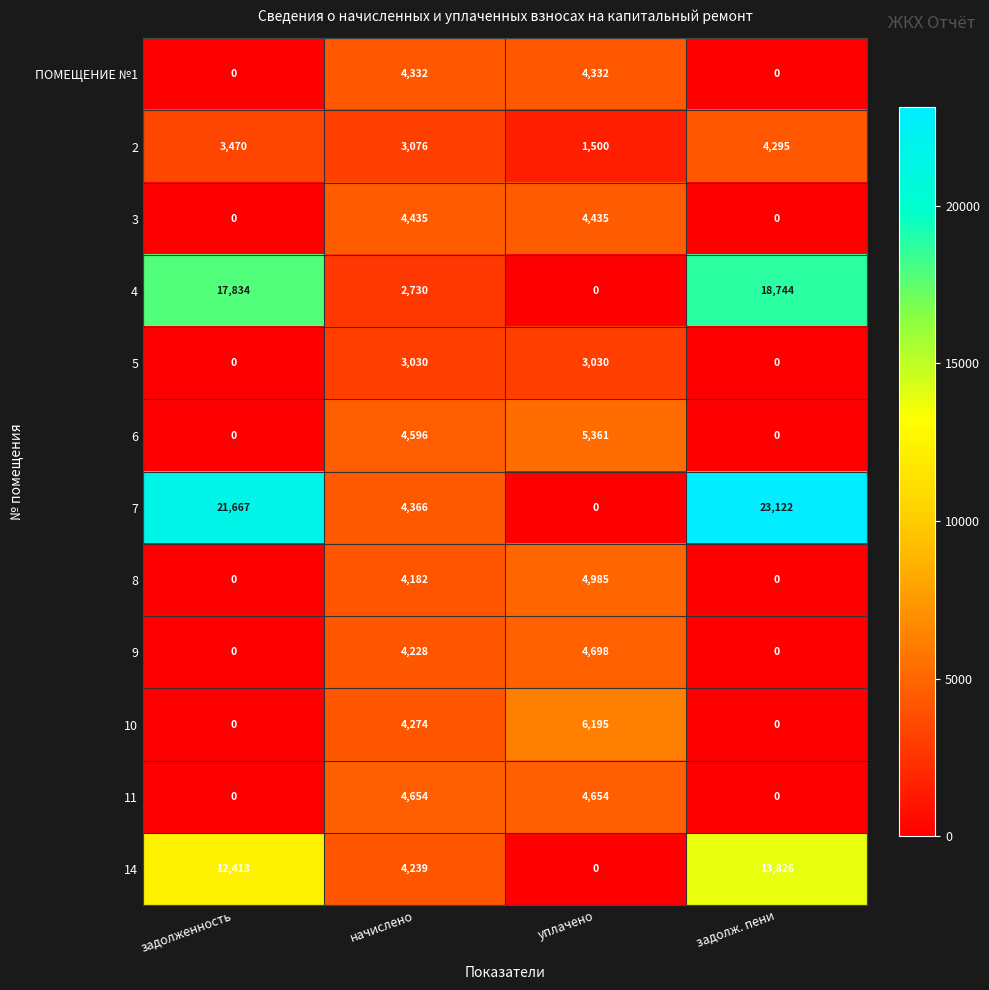

True or false: 14 has a value of 0 at уплачено.

True